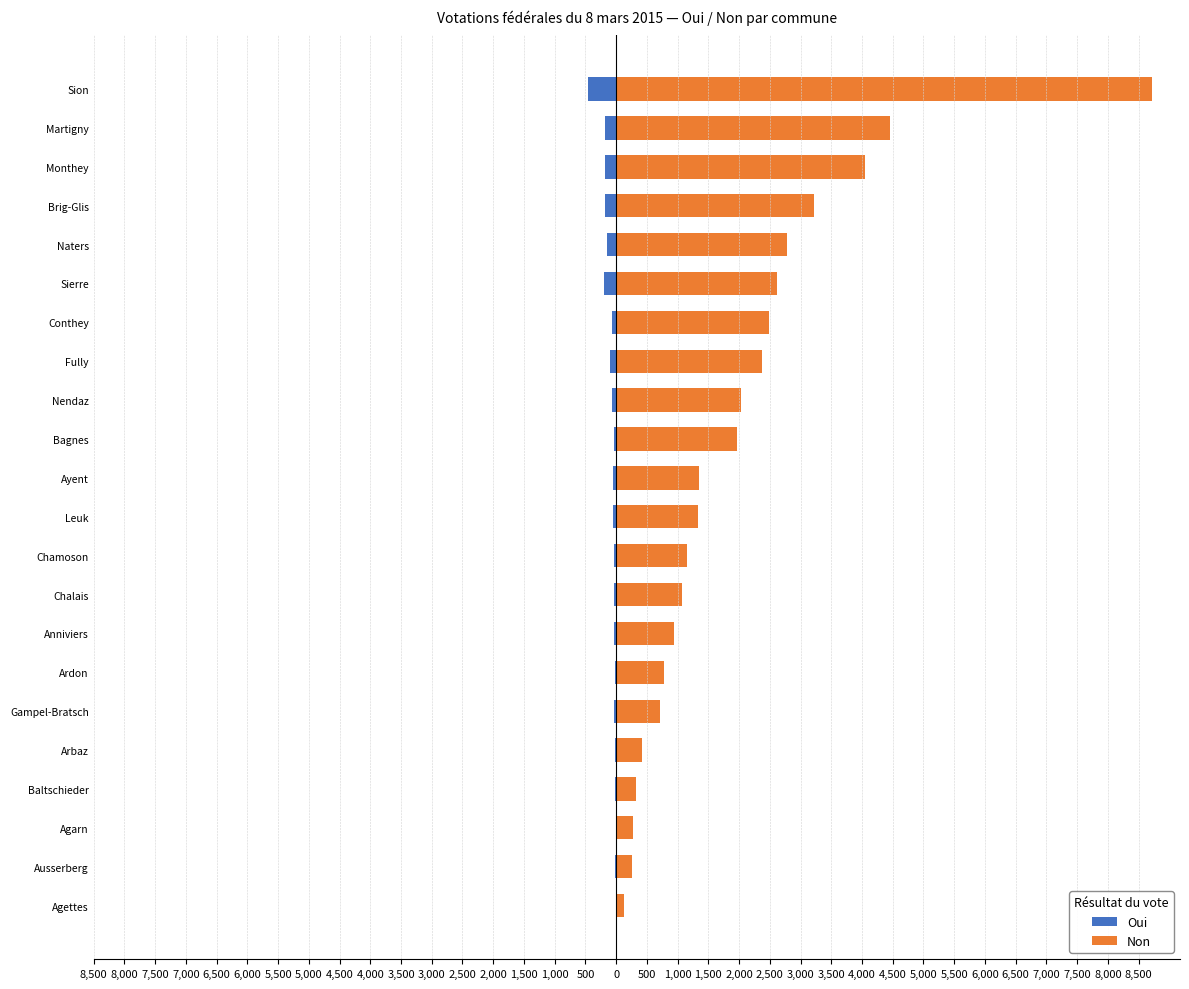

List the series in order of their overall mean, highest first.

Non, Oui